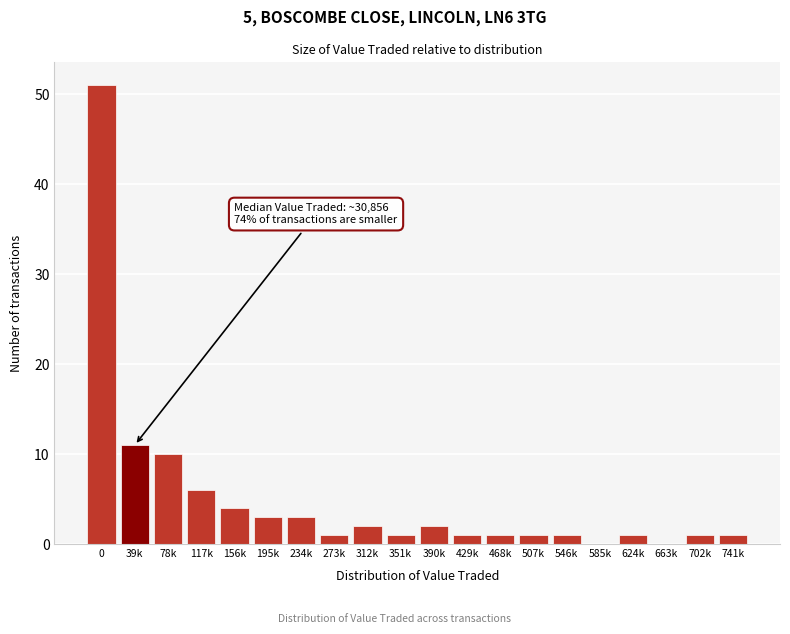

Reading right to left, what are all the values shown in this chart?

741k=1	702k=1	663k=0	624k=1	585k=0	546k=1	507k=1	468k=1	429k=1	390k=2	351k=1	312k=2	273k=1	234k=3	195k=3	156k=4	117k=6	78k=10	39k=11	0=51